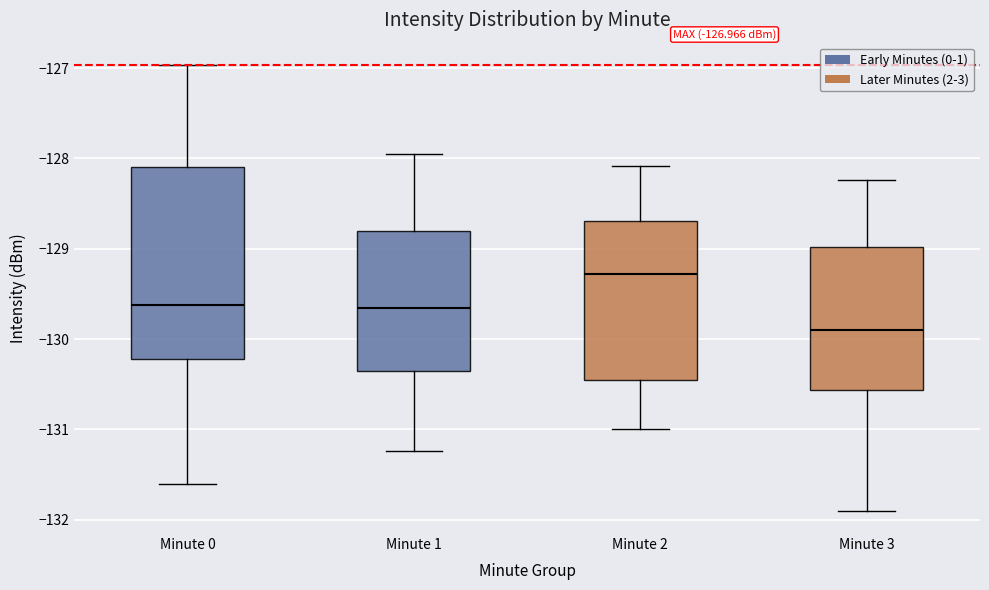

Which box has the lowest median line?

Minute 3